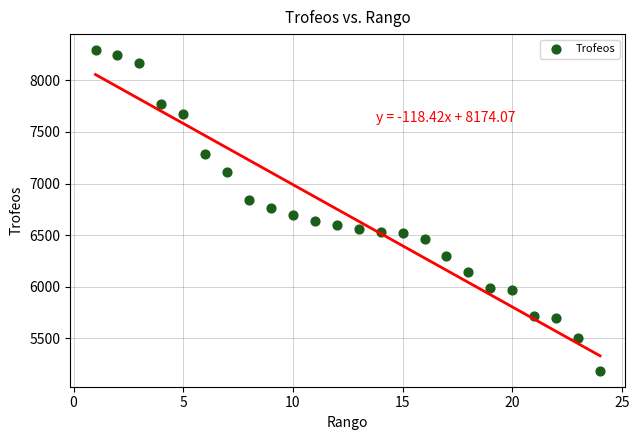

What is the range of X values (max minus min)?

23